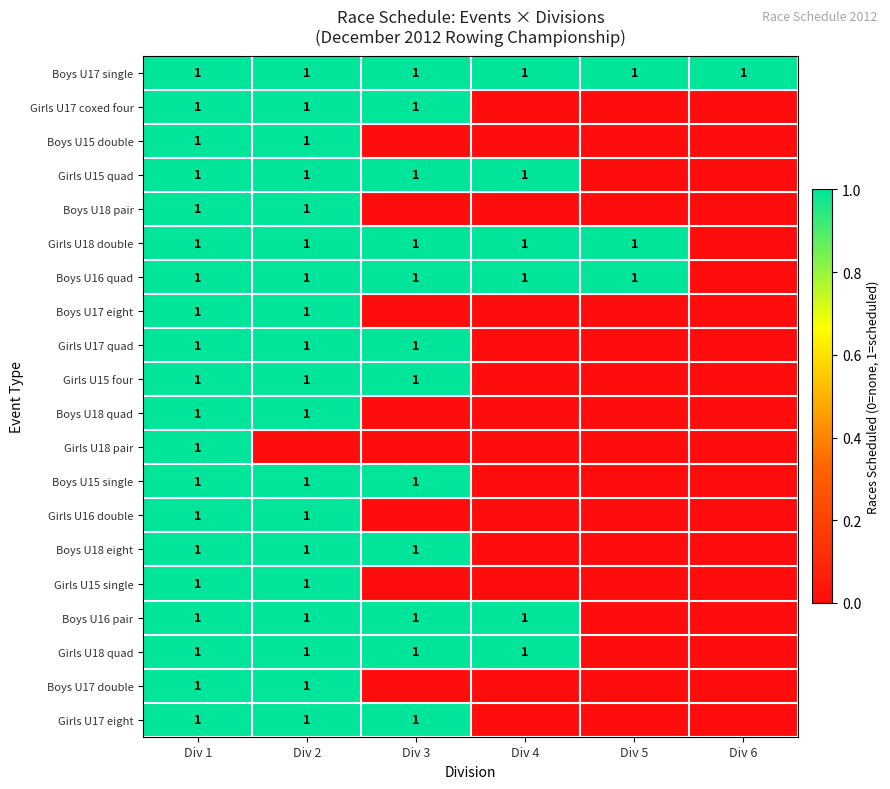

What is the total value across all series at Div 5?

3